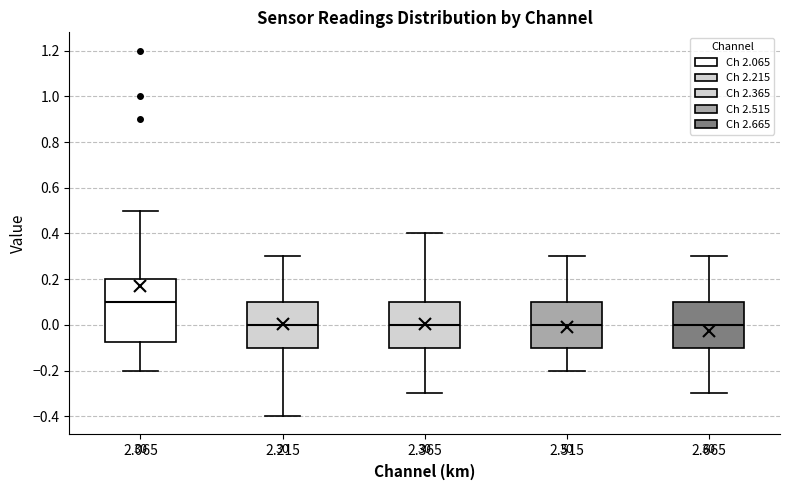

Reading left to right, transcribe this box plot: for each box, give where its median line is, the range the box spans, and where its two whiskers end, as read against the y-axis. The values are not printed on the chart, so give them approximately, as read against the axis.

2.065: median 0.10, box -0.08 to 0.20, whiskers -0.20 to 0.50
2.215: median 0.00, box -0.10 to 0.10, whiskers -0.40 to 0.30
2.365: median 0.00, box -0.10 to 0.10, whiskers -0.30 to 0.40
2.515: median 0.00, box -0.10 to 0.10, whiskers -0.20 to 0.30
2.665: median 0.00, box -0.10 to 0.10, whiskers -0.30 to 0.30